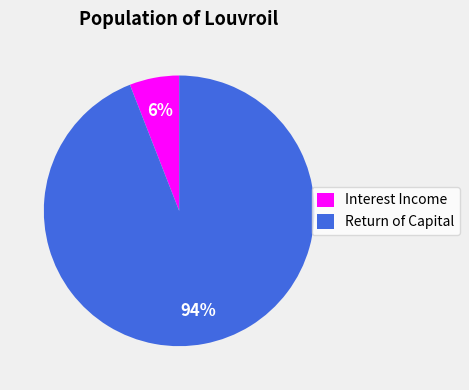

What percentage is the Return of Capital slice, to the nearest percent?

94%